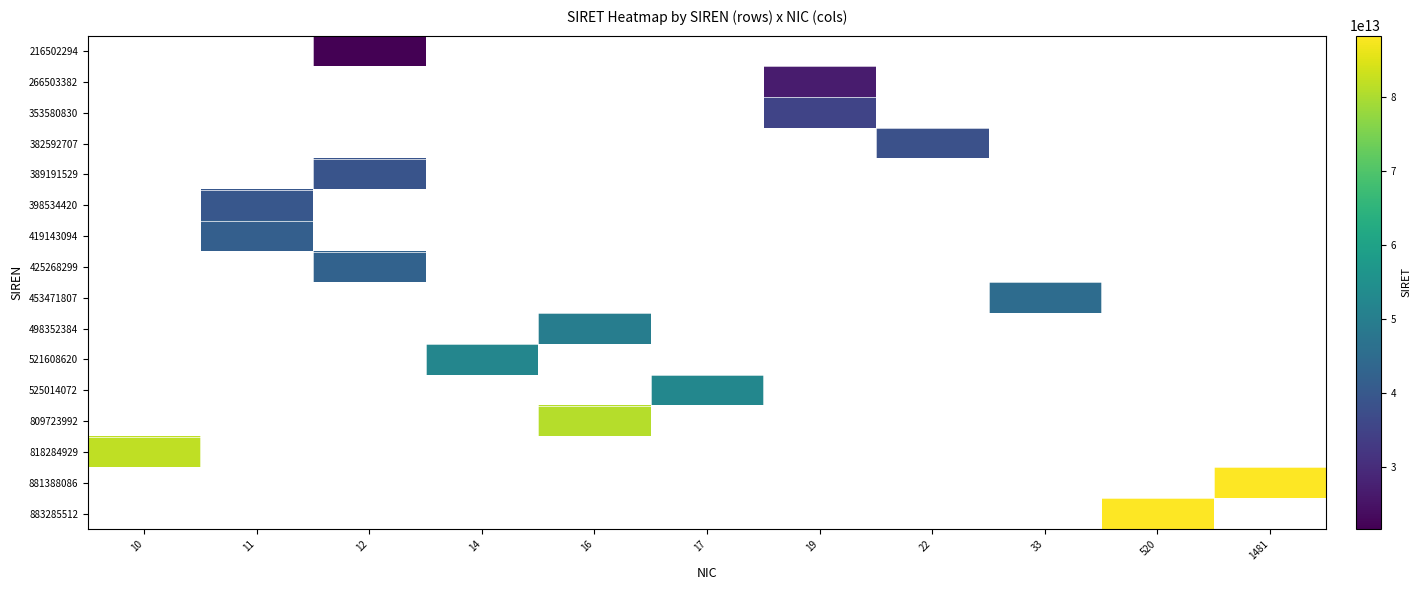

How many categories are shown in the chart?

11